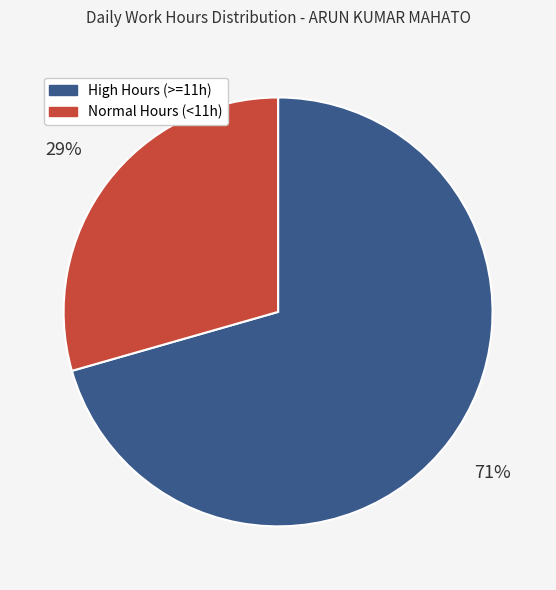

What is the largest slice in the pie chart?

High Hours (>=11h)